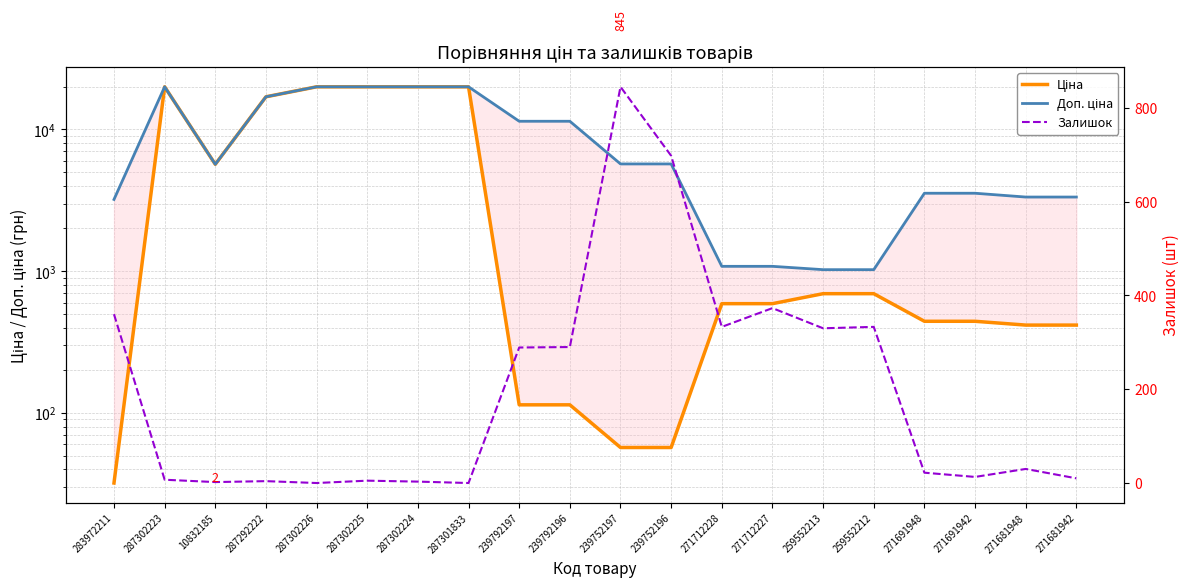

List the series in order of their peak value, highest first.

Ціна, Доп. ціна, Залишок